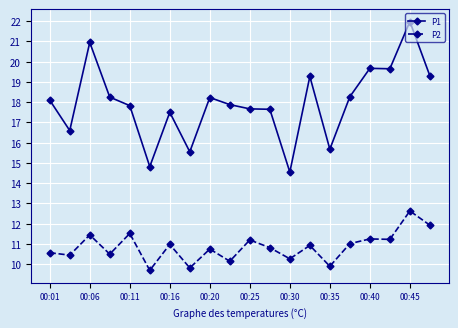

What are all the series names shown in the legend?

P1, P2